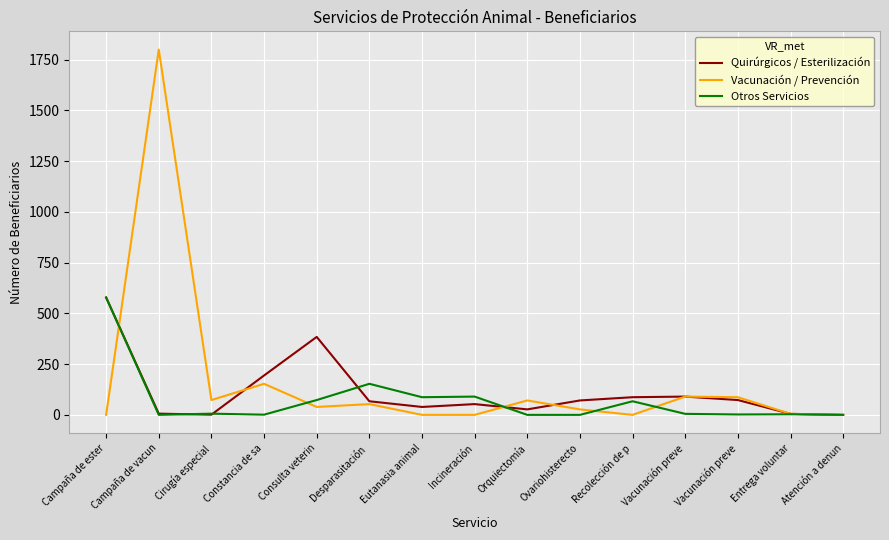

In Otros Servicios, how many points are lower than both neighbors (excluding endpoints)?

4